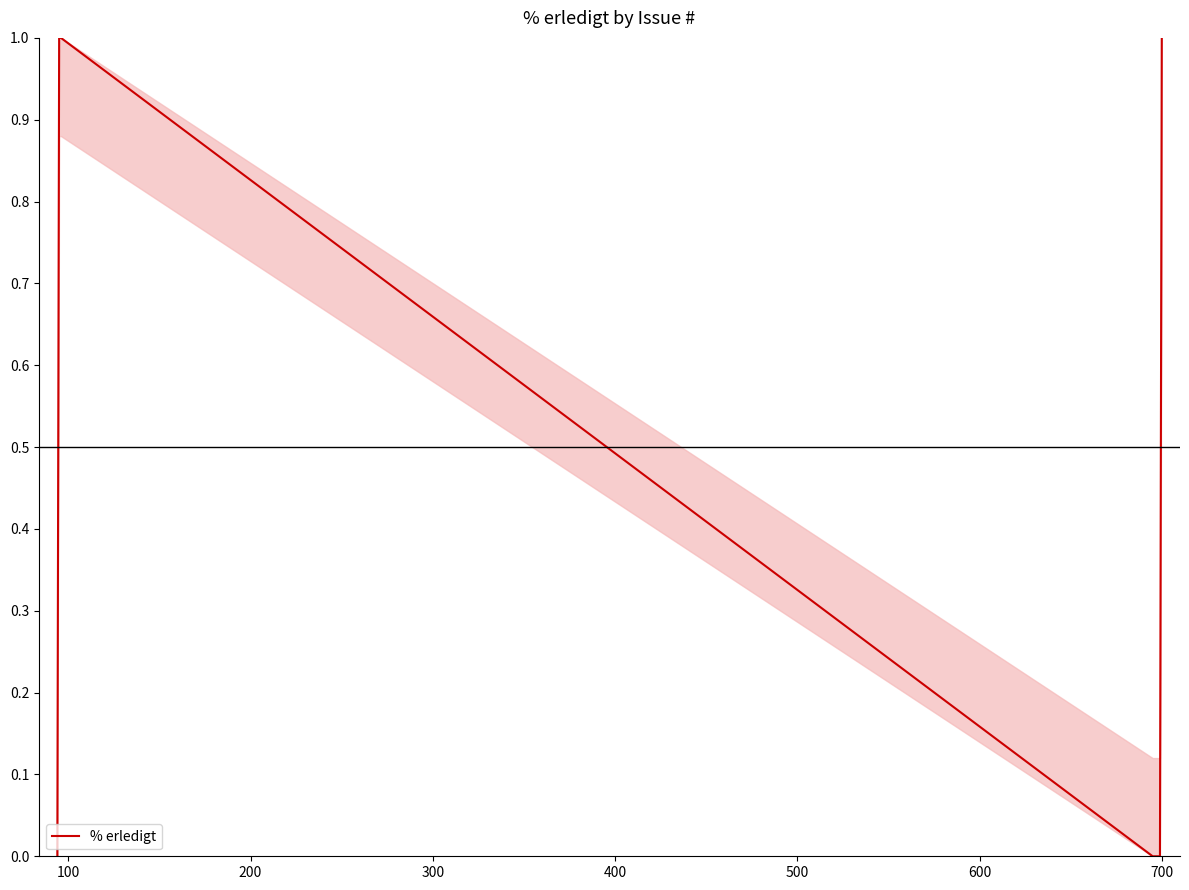

What is the difference between the maximum and second lowest values?

1